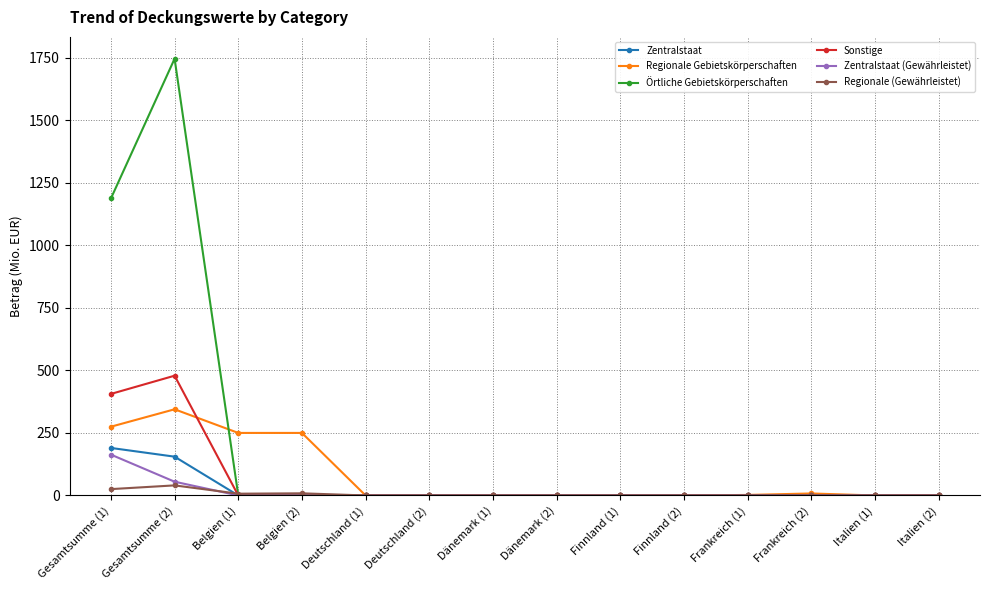

What is the difference between the second highest and second lowest values in the Zentralstaat series?

155.1